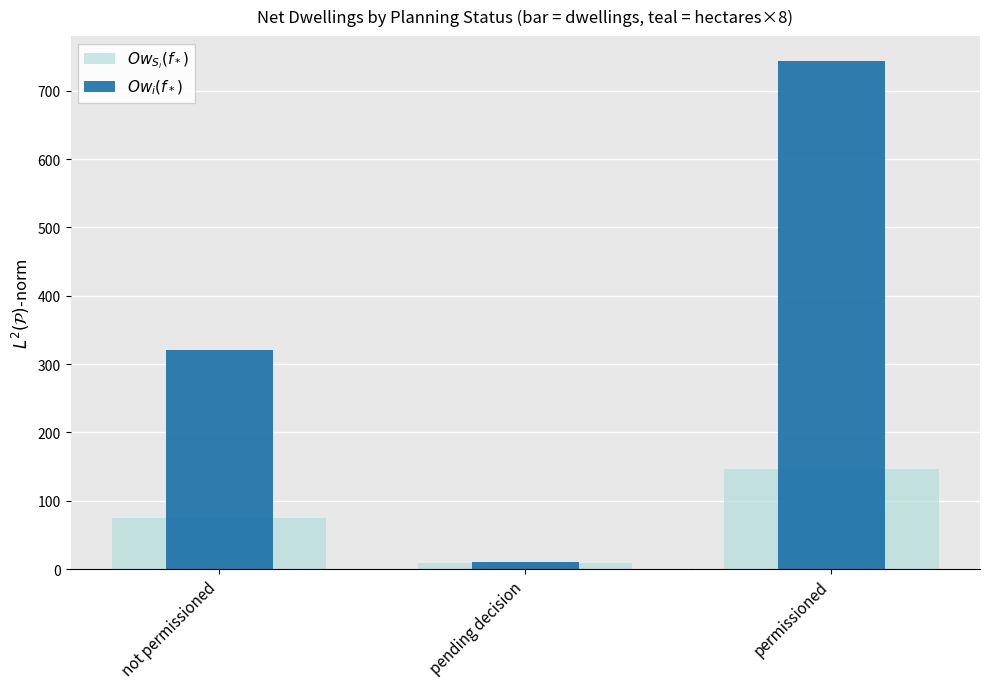

Does the chart contain stacked bars?

No